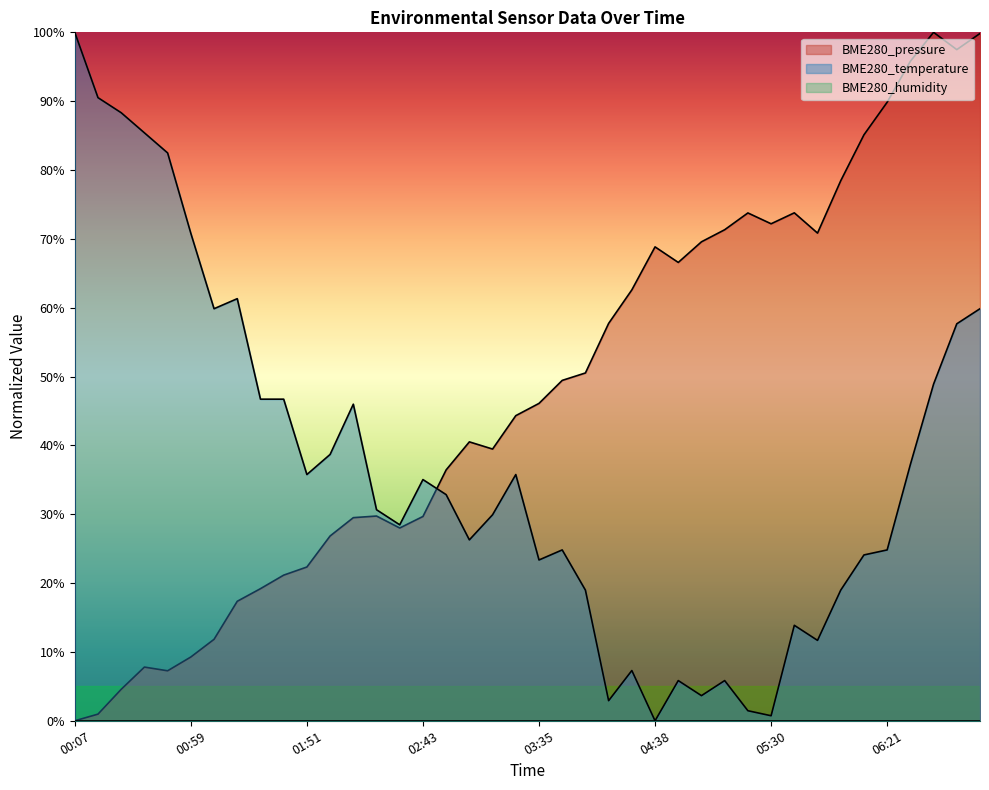

What is the value of the BME280_pressure point at the 27th from the left?

66.6